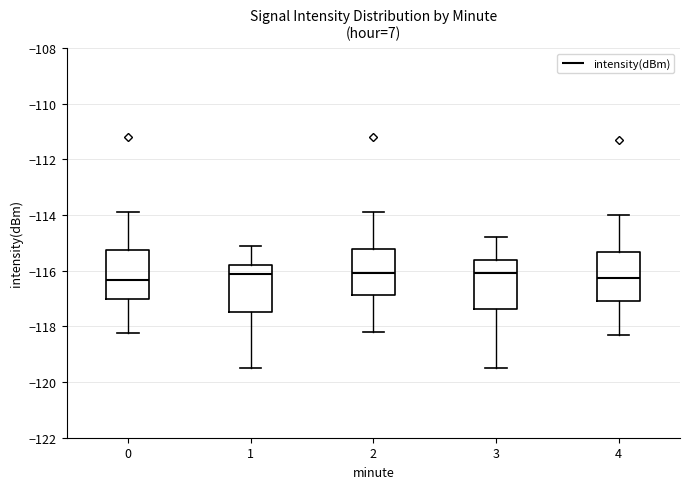

Reading left to right, transcribe this box plot: for each box, give where its median line is, the range the box spans, and where its two whiskers end, as read against the y-axis. The values are not printed on the chart, so give them approximately, as read against the axis.

0: median -116.4, box -117.0 to -115.2, whiskers -118.2 to -113.8
1: median -116.2, box -117.4 to -115.8, whiskers -119.6 to -115.2
2: median -116.0, box -116.8 to -115.2, whiskers -118.2 to -113.8
3: median -116.0, box -117.4 to -115.6, whiskers -119.4 to -114.8
4: median -116.2, box -117.0 to -115.4, whiskers -118.2 to -114.0